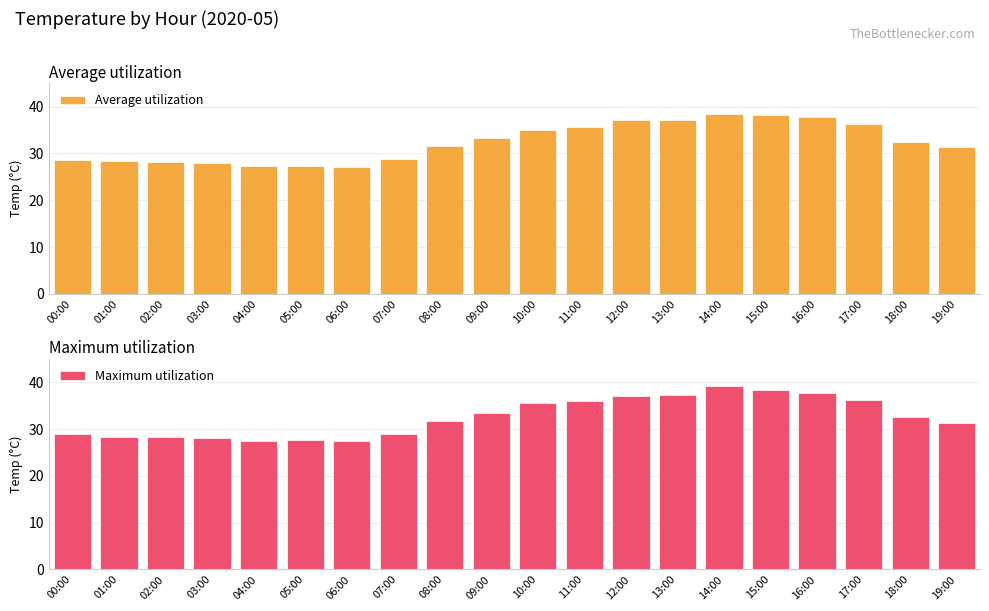

How many series are shown in this chart?

2